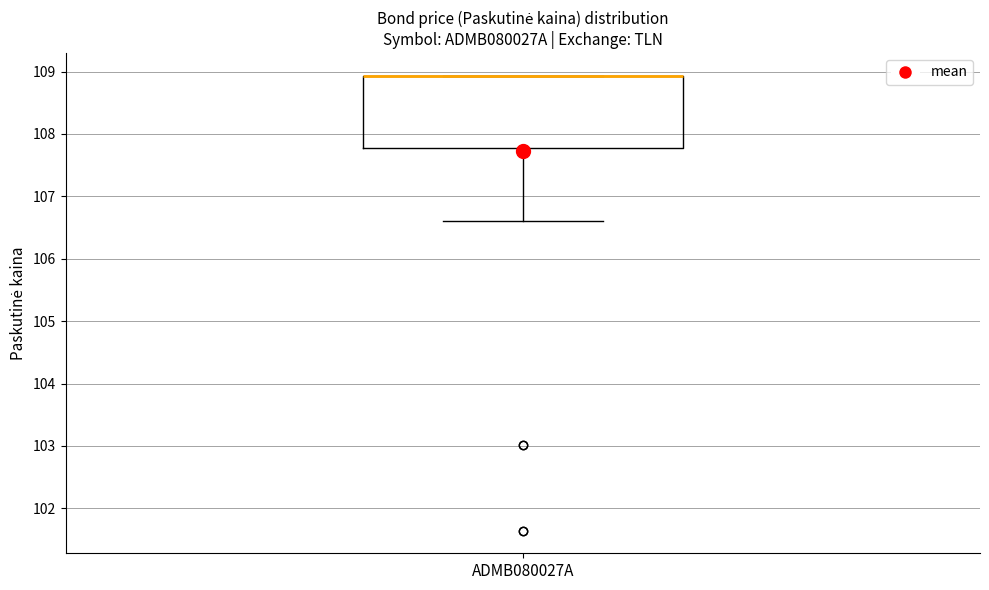

Read this box plot against the y-axis: the position of the median line, the range covered by the box, and the ends of both whiskers. The values are not printed on the chart, so give them approximately, as read against the axis.

median 108.9 (drawn on the box's upper edge), box 107.8 to 108.9, whiskers 106.6 to 108.9